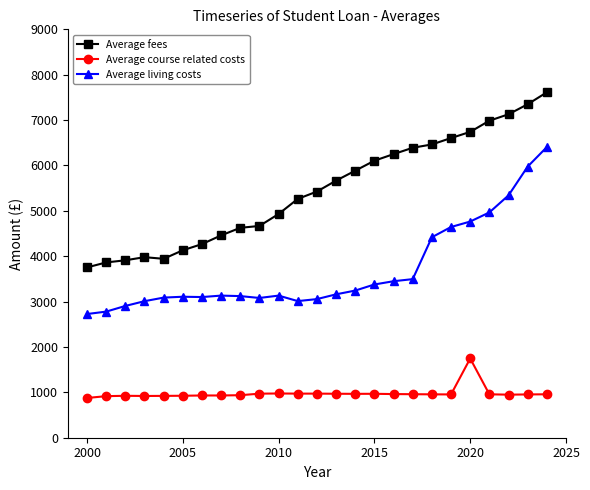

Which series has the largest total across all categories?

Average fees